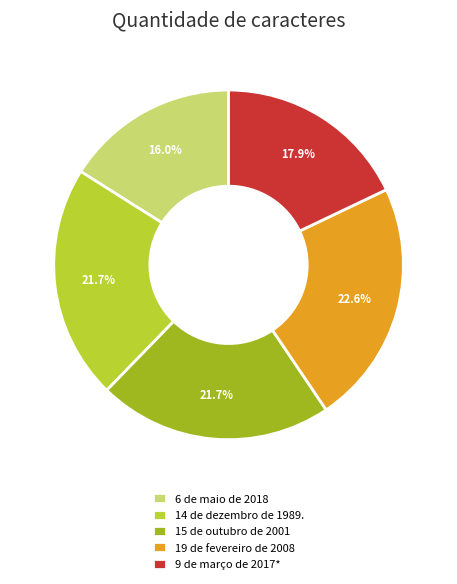

Count the number of slices in the pie.

5